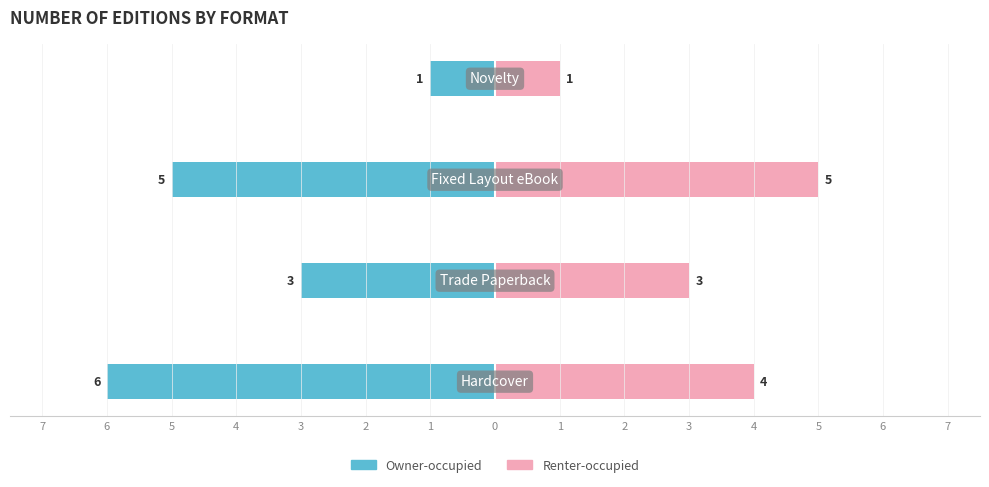

How many bars are there in total?

8